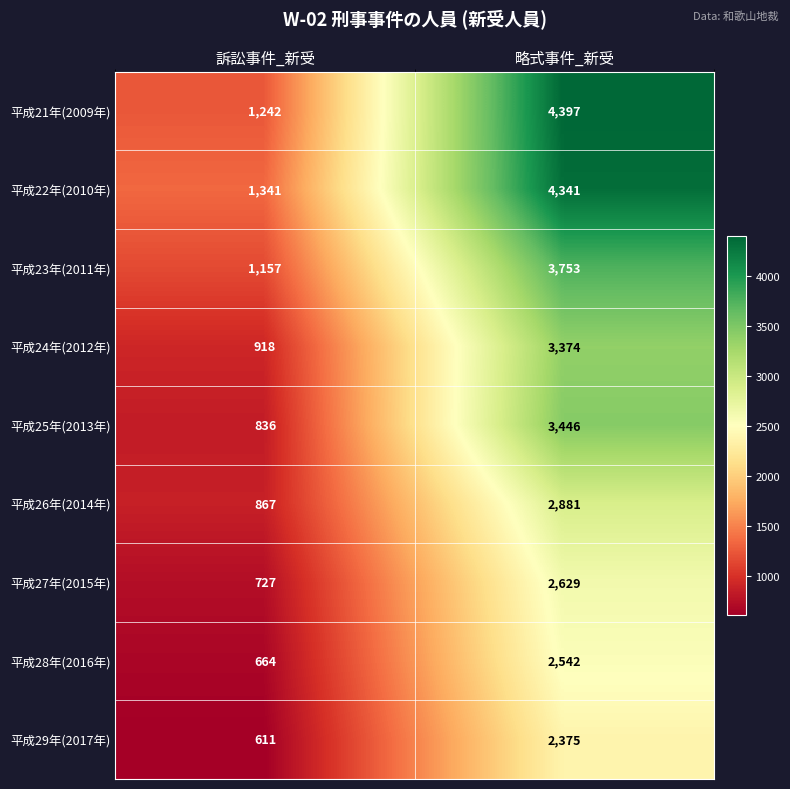

At which label is 平成24年(2012年) closest to 2146?

訴訟事件_新受